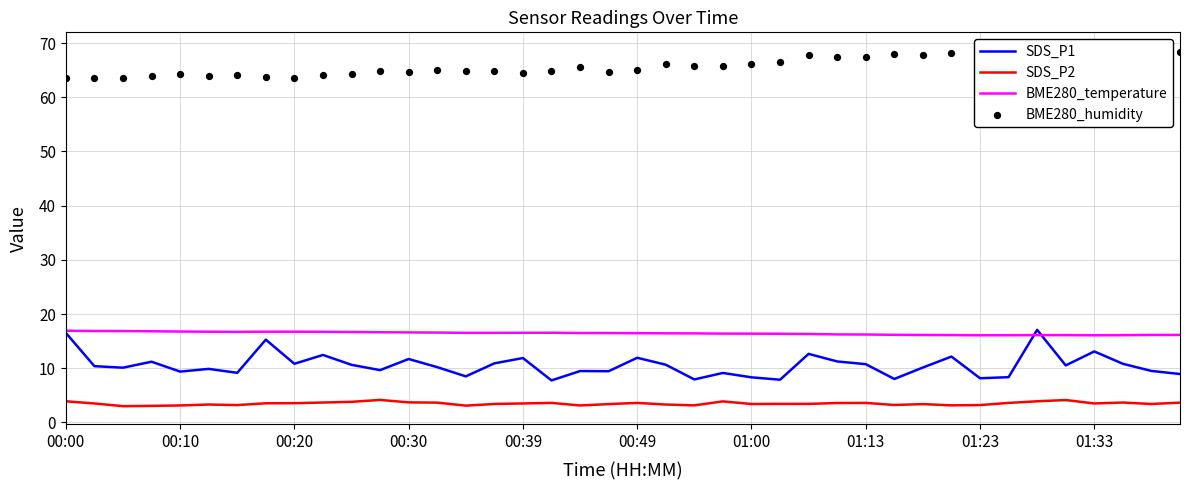

Is the value of SDS_P1 at 18 greater than the value of BME280_temperature at 27?

No